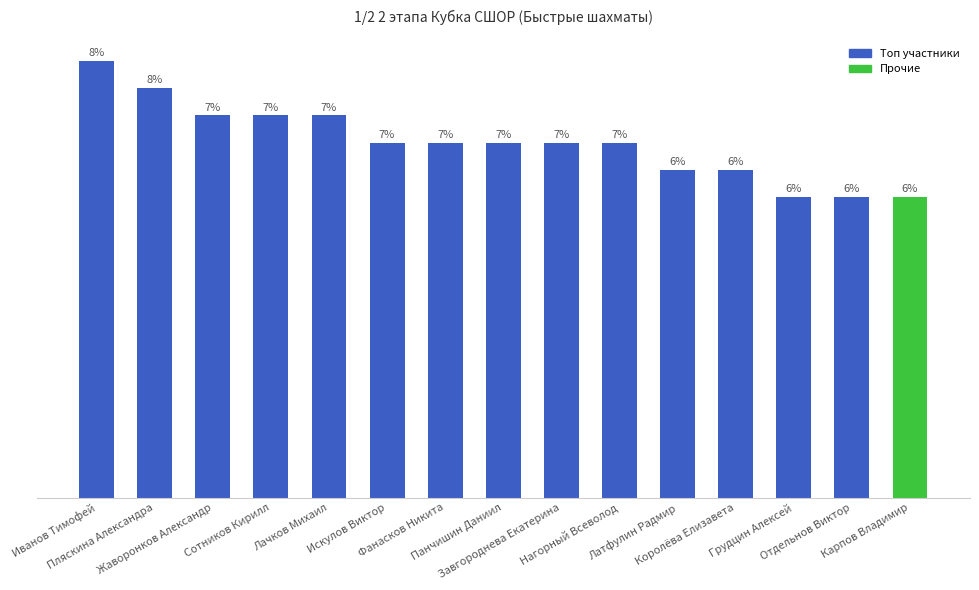

Are the bars horizontal?

No